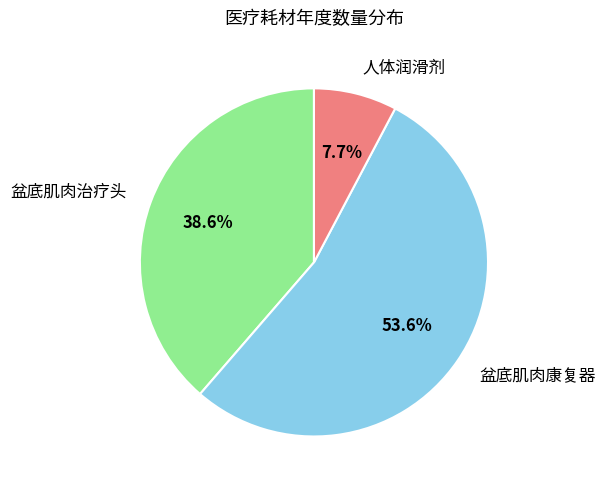

Which has a higher value, 盆底肌肉治疗头 or 盆底肌肉康复器?

盆底肌肉康复器